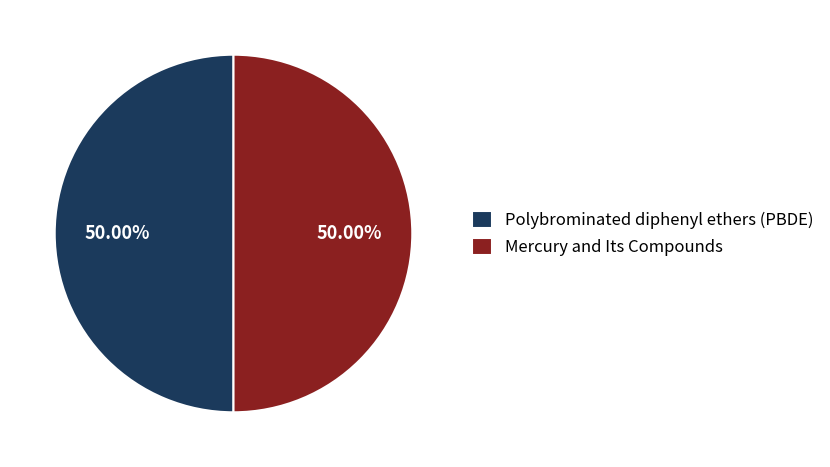

Do Polybrominated diphenyl ethers (PBDE) and Mercury and Its Compounds together represent more than half of the pie?

Yes